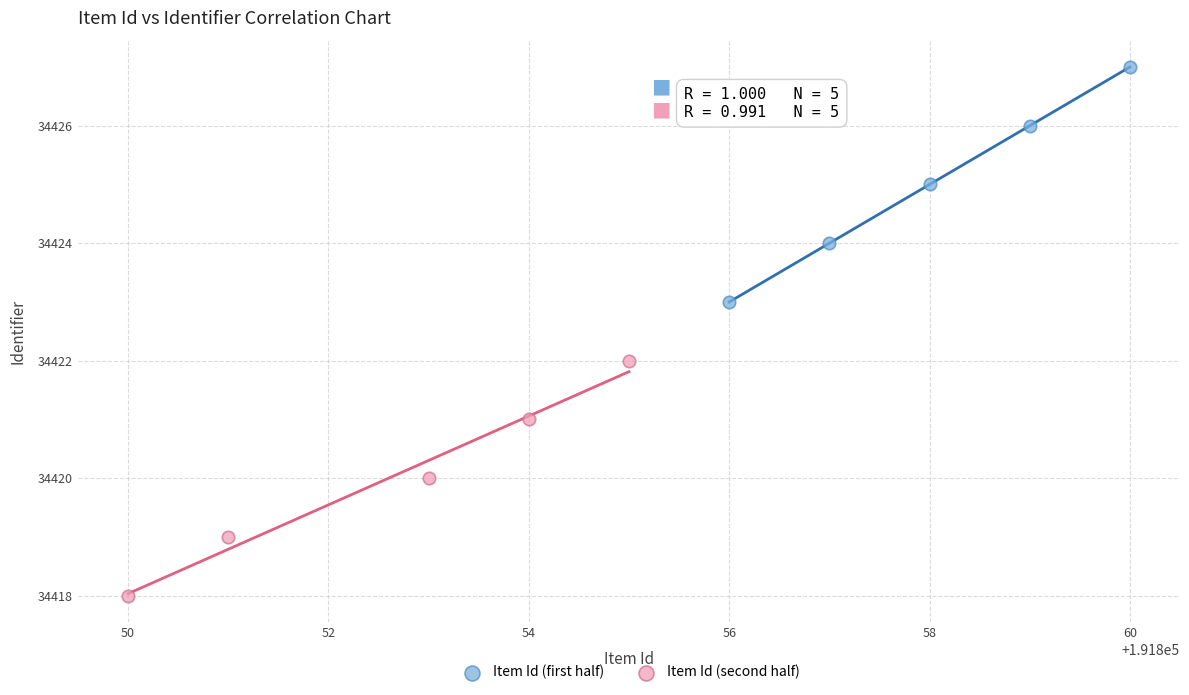

Which series contains the highest Y value?

Item Id (first half)